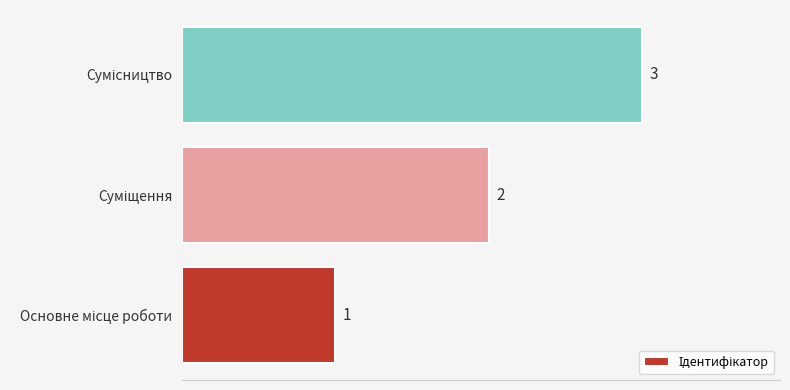

How many data points does each series have?

3